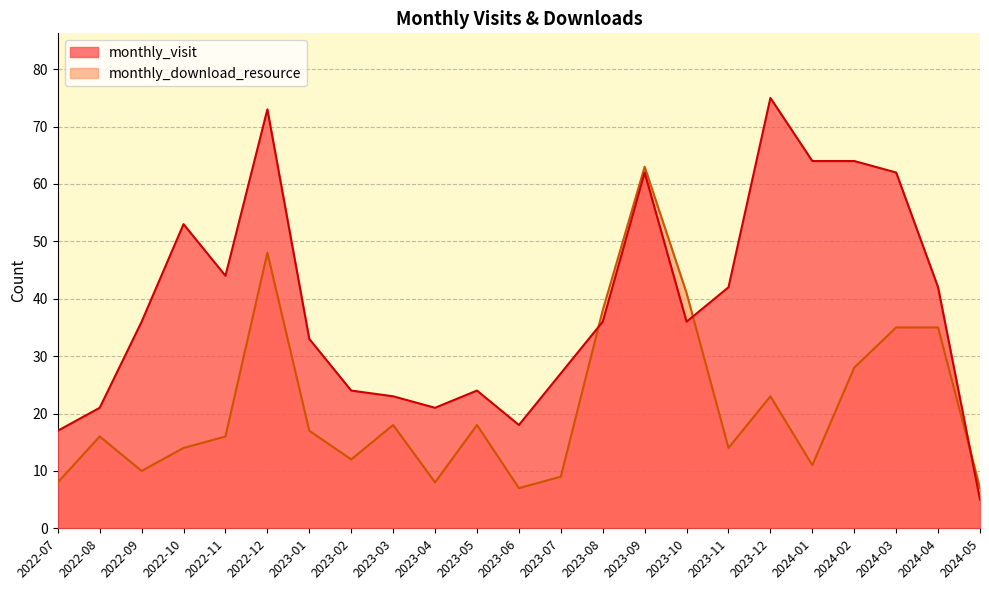

Reading left to right, list all the values displayed in this chart.

monthly_visit: 2022-07=17	2022-08=21	2022-09=36	2022-10=53	2022-11=44	2022-12=73	2023-01=33	2023-02=24	2023-03=23	2023-04=21	2023-05=24	2023-06=18	2023-07=27	2023-08=36	2023-09=62	2023-10=36	2023-11=42	2023-12=75	2024-01=64	2024-02=64	2024-03=62	2024-04=42	2024-05=5
monthly_download_resource: 2022-07=8	2022-08=16	2022-09=10	2022-10=14	2022-11=16	2022-12=48	2023-01=17	2023-02=12	2023-03=18	2023-04=8	2023-05=18	2023-06=7	2023-07=9	2023-08=38	2023-09=63	2023-10=41	2023-11=14	2023-12=23	2024-01=11	2024-02=28	2024-03=35	2024-04=35	2024-05=7